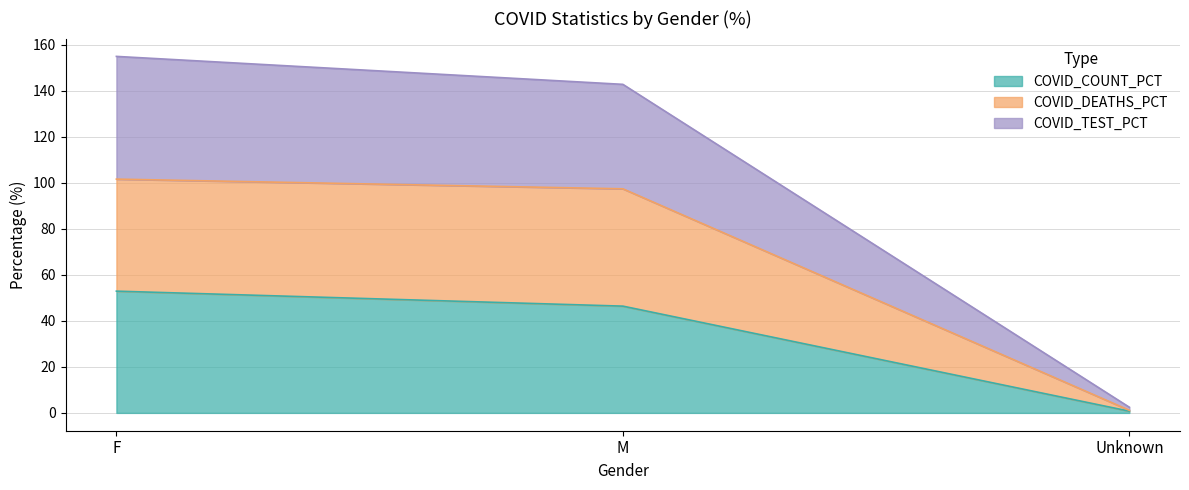

What position from the left is Unknown?

3